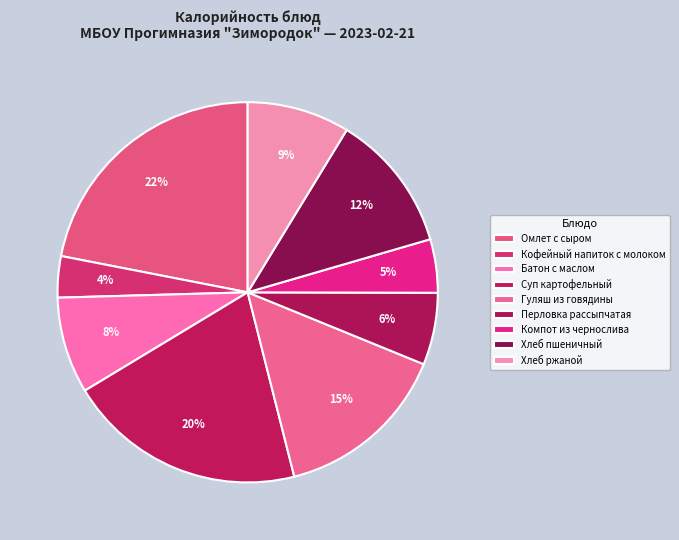

Rank the categories by value from lowest to highest.

Кофейный напиток с молоком, Компот из чернослива, Перловка рассыпчатая, Батон с маслом, Хлеб ржаной, Хлеб пшеничный, Гуляш из говядины, Суп картофельный, Омлет с сыром